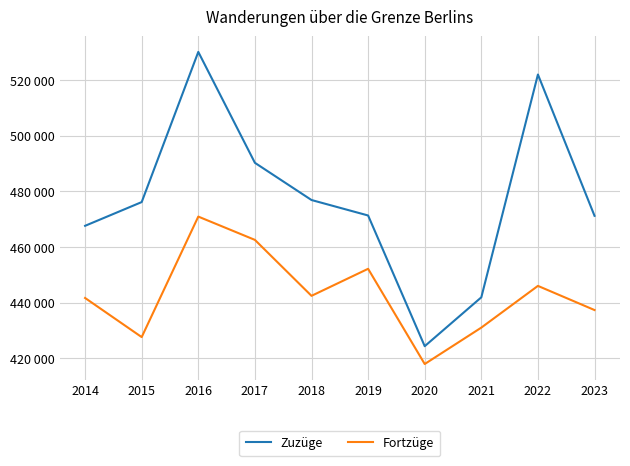

Which series has the widest spread of values?

Zuzüge